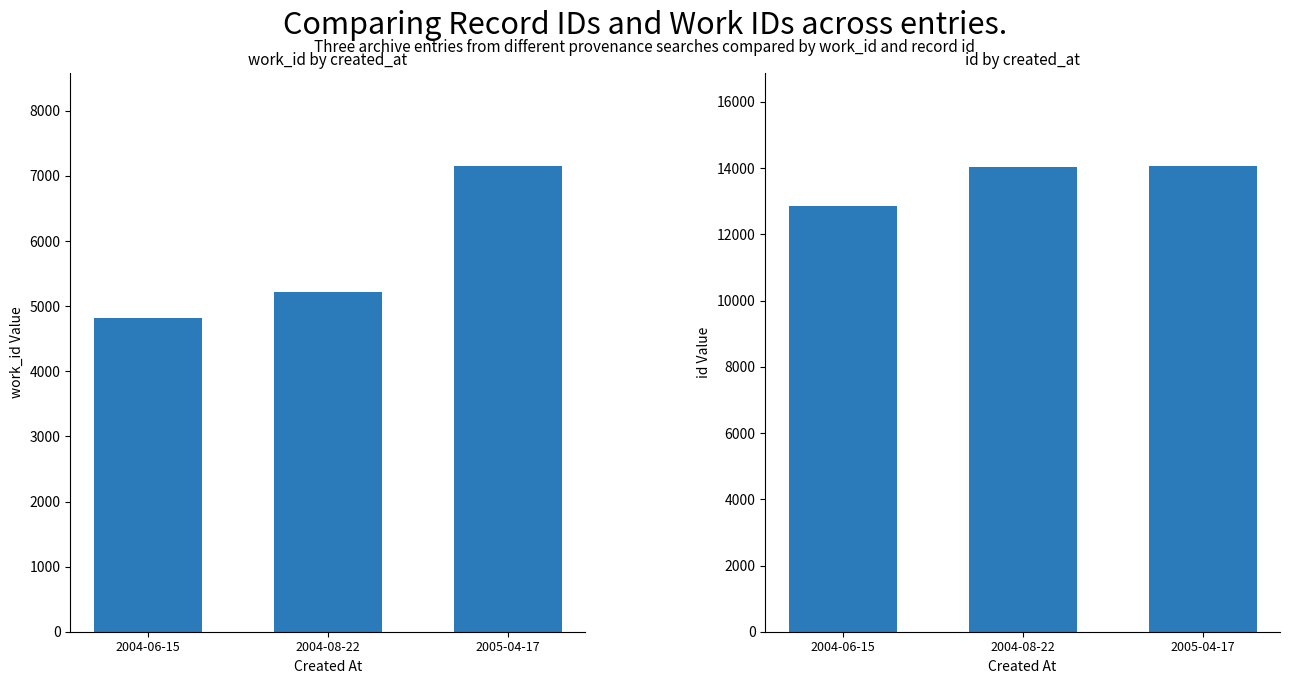

What is the sum of all work_id values?

17183